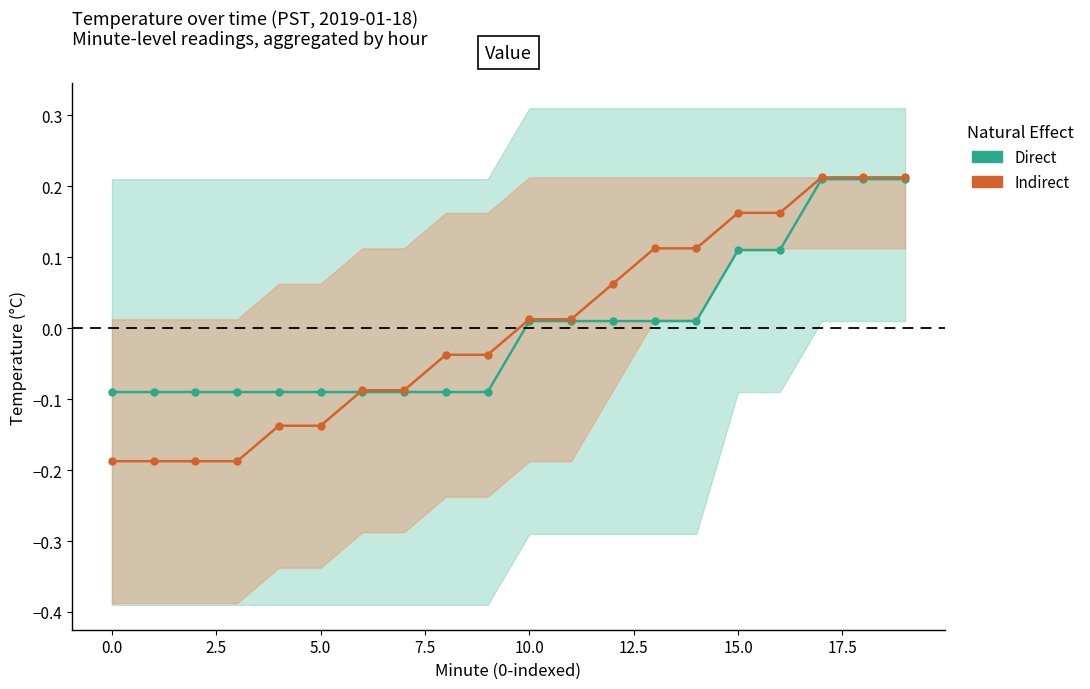

True or false: Direct has more than 1 points higher than both neighbors.

False